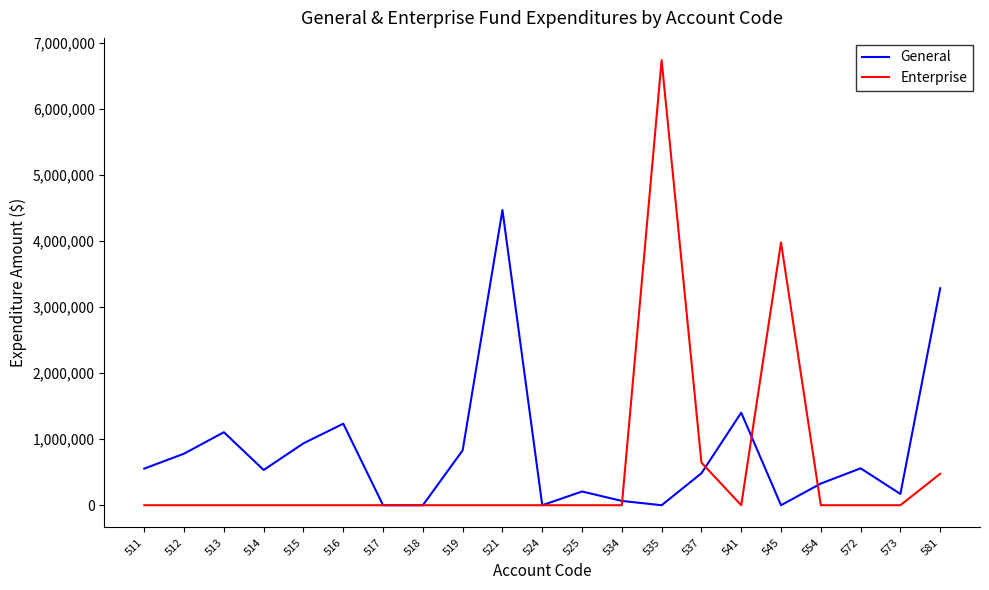

Which series ends up on top after the final intersection of General and Enterprise?

General